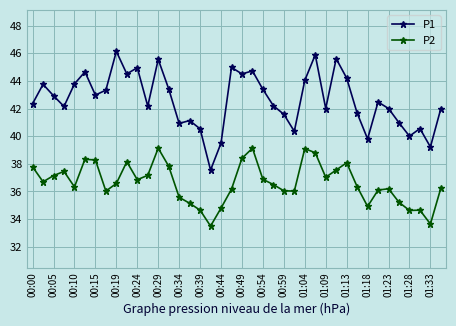

At how many categories does at least one series exceed 37?

40